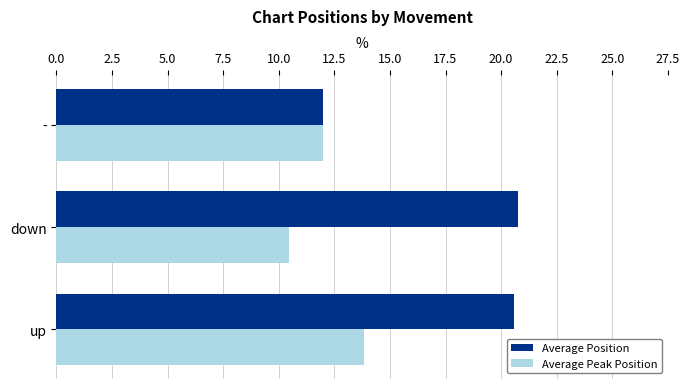

What is the difference between the maximum and minimum values in the Average Position series?

8.8